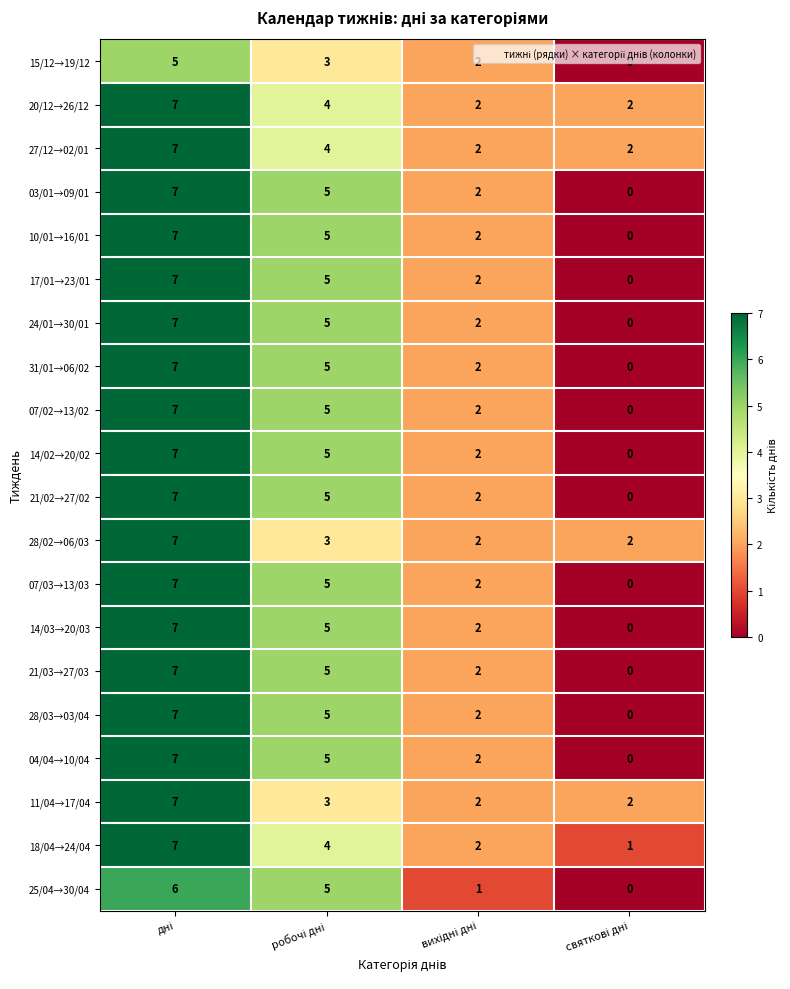

How many data points in 11/04→17/04 are less than 3?

2